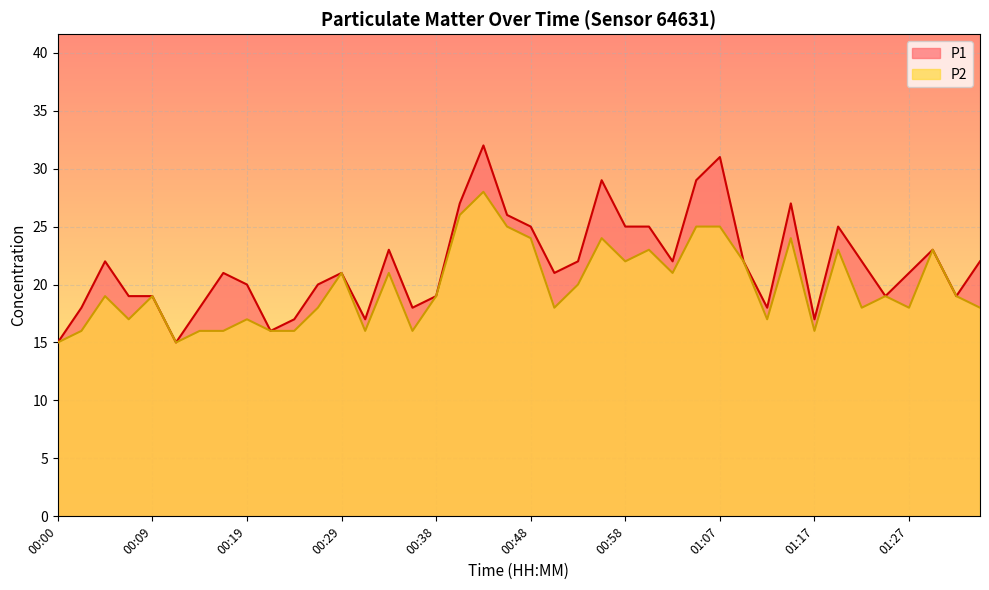

True or false: P1 and P2 cross at least once.

False